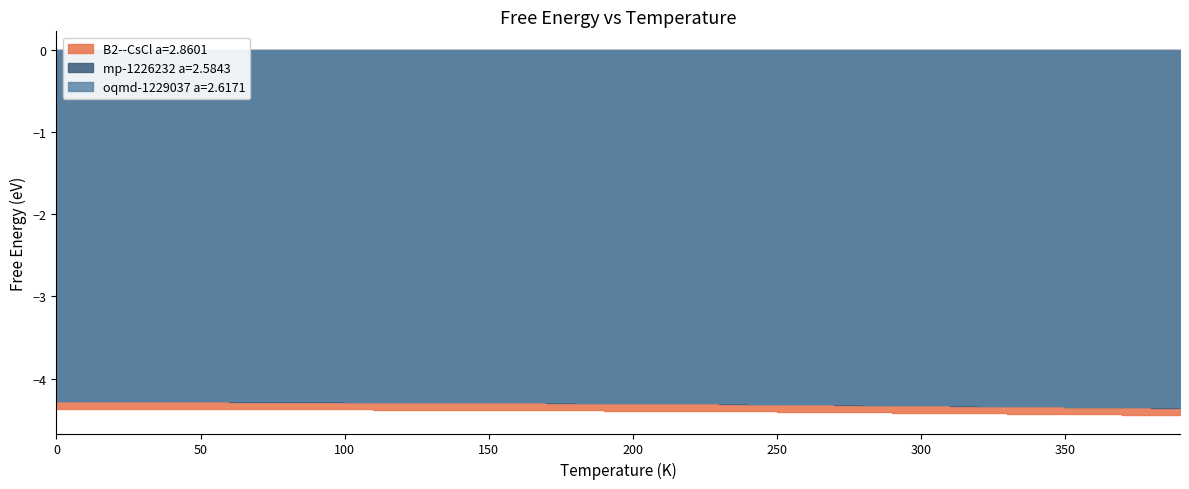

The B2--CsCl a=2.8601 series shows -4.4 at 350. True or false?

True